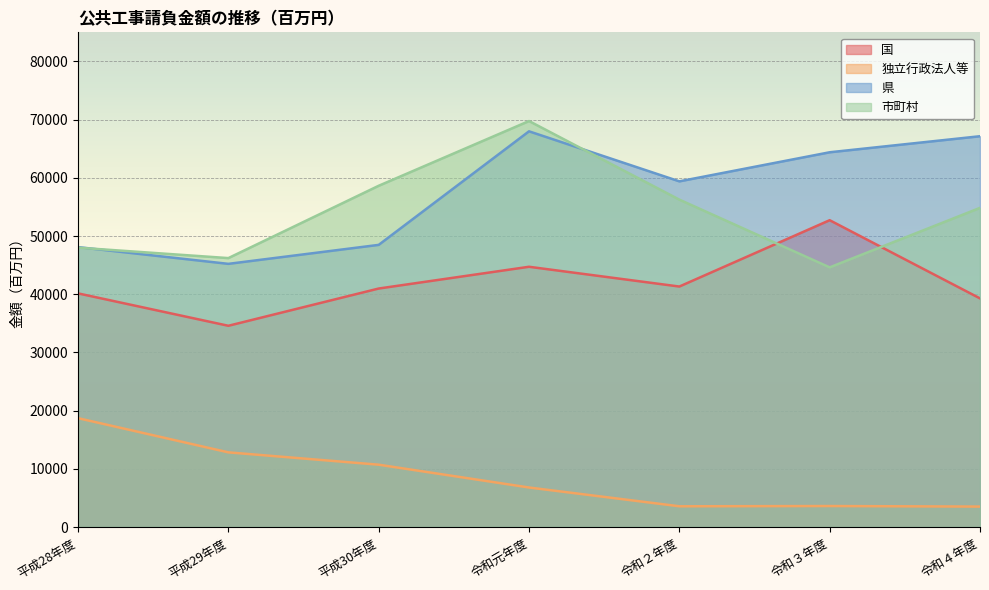

The 県 series shows 64392 at 令和３年度. True or false?

True